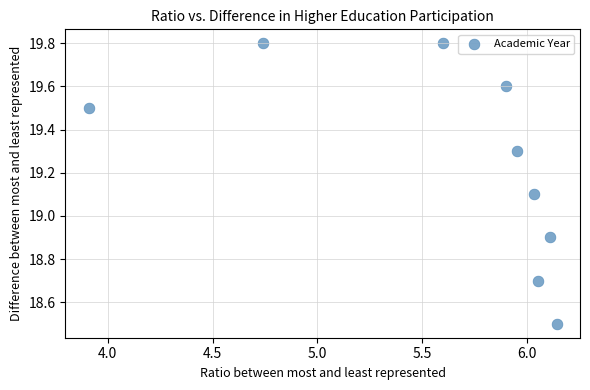

What is the range of Y values (max minus min)?

1.3